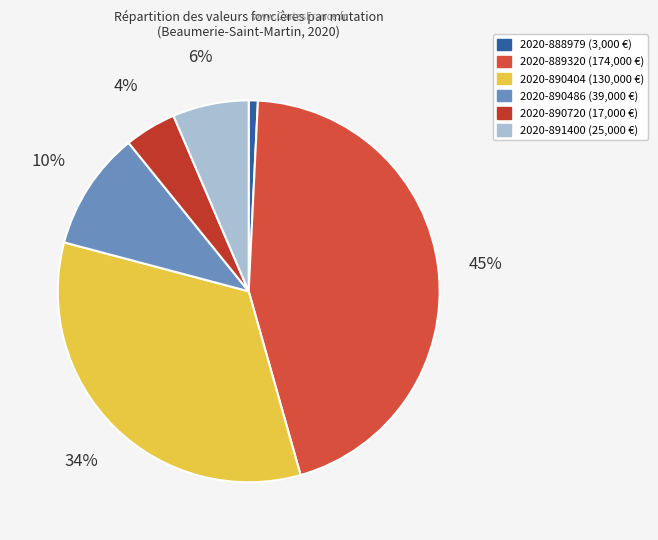

Which category has the smallest portion of the pie?

2020-888979